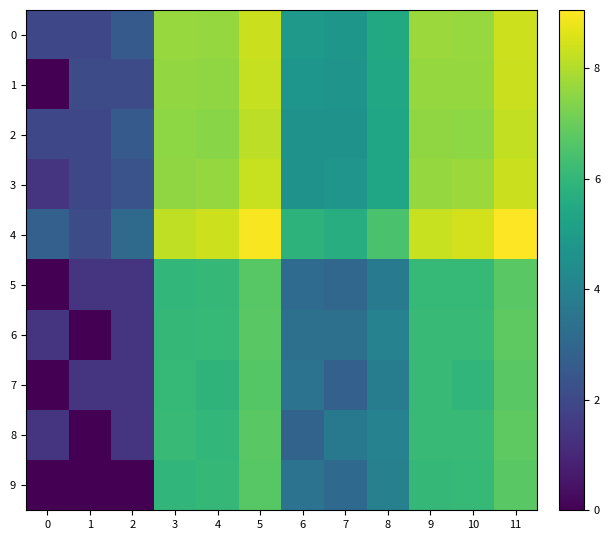

Reading right to left, list all the values displayed in this chart.

0: 11=8.4	10=7.7	9=7.7	8=5.5	7=4.8	6=4.9	5=8.3	4=7.6	3=7.6	2=2.6	1=1.9	0=1.9
1: 11=8.3	10=7.6	9=7.6	8=5.4	7=4.7	6=4.7	5=8.3	4=7.6	3=7.6	2=2.1	1=2.1	0=0.0
2: 11=8.2	10=7.5	9=7.6	8=5.3	7=4.6	6=4.6	5=8.2	4=7.4	3=7.5	2=2.6	1=1.9	0=1.9
3: 11=8.3	10=7.7	9=7.6	8=5.4	7=4.7	6=4.6	5=8.3	4=7.6	3=7.6	2=2.3	1=1.9	0=1.4
4: 11=9.1	10=8.4	9=8.3	8=6.5	7=5.6	6=5.9	5=9.0	4=8.4	3=8.2	2=3.1	1=2.1	0=2.8
5: 11=6.8	10=6.1	9=6.1	8=3.8	7=3.0	6=3.2	5=6.7	4=6.0	3=6.0	2=1.4	1=1.4	0=0.0
6: 11=6.8	10=6.1	9=6.1	8=4.0	7=3.3	6=3.3	5=6.7	4=6.1	3=6.0	2=1.4	1=0.0	0=1.4
7: 11=6.7	10=5.9	9=6.1	8=3.8	7=2.8	6=3.4	5=6.7	4=5.9	3=6.1	2=1.4	1=1.4	0=0.0
8: 11=6.8	10=6.1	9=6.1	8=4.0	7=3.7	6=2.9	5=6.7	4=6.0	3=6.1	2=1.4	1=0.0	0=1.4
9: 11=6.7	10=6.1	9=6.0	8=4.0	7=3.1	6=3.4	5=6.7	4=6.0	3=6.0	2=0.0	1=0.0	0=0.0